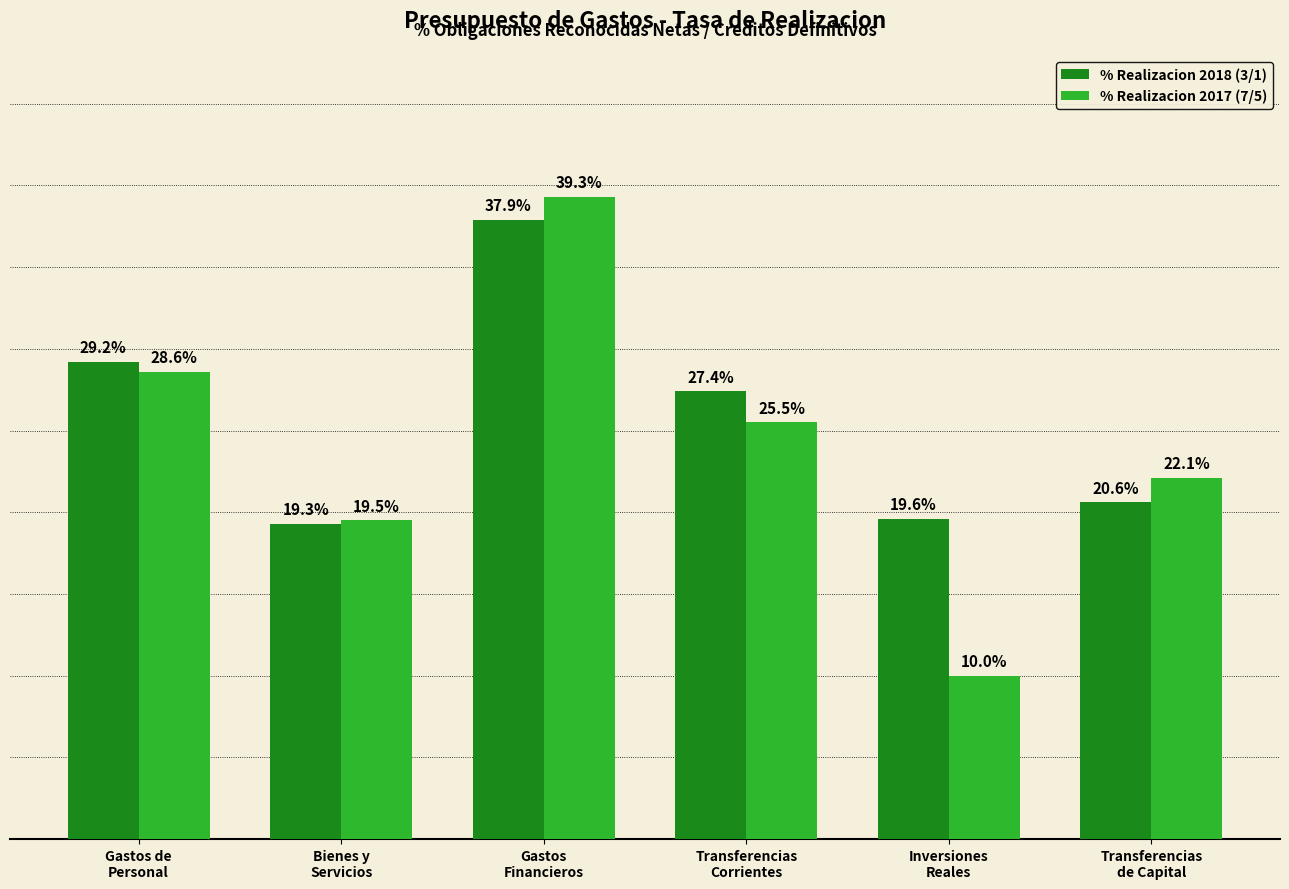

Rank the series by their maximum value, from highest to lowest.

% Realizacion 2017 (7/5), % Realizacion 2018 (3/1)